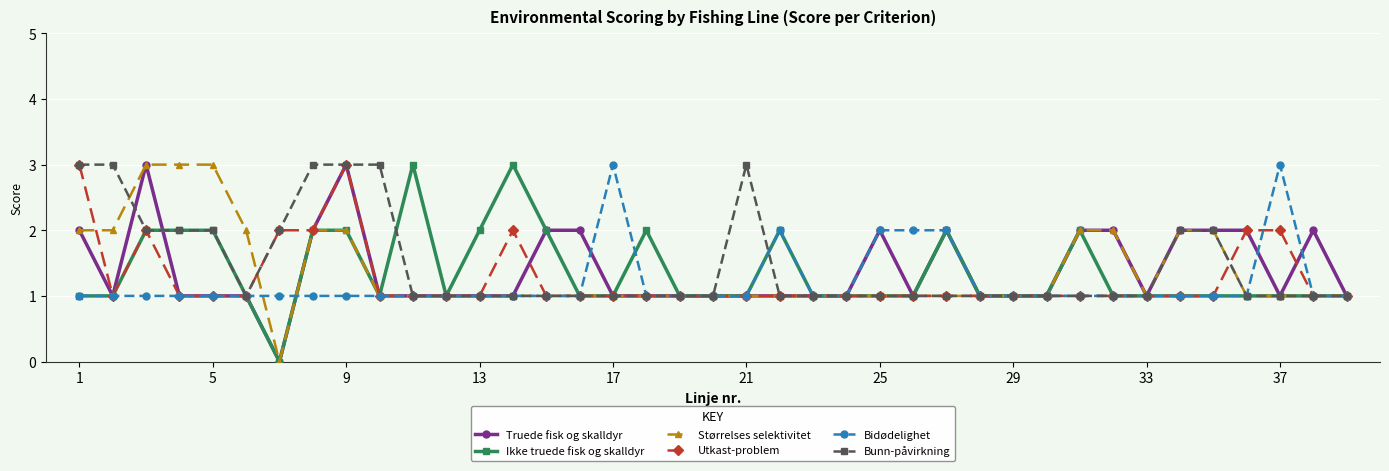

What is the highest value of the Bidødelighet series?

3